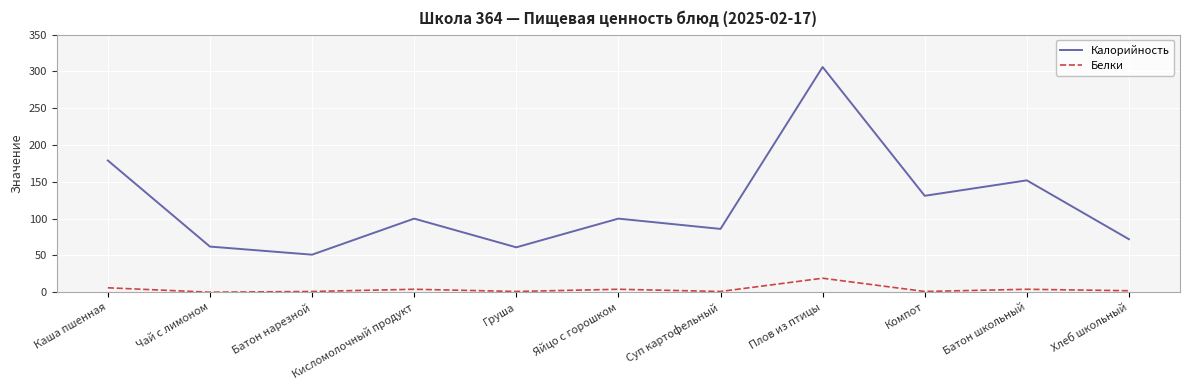

Which category has the highest value across all series?

Плов из птицы